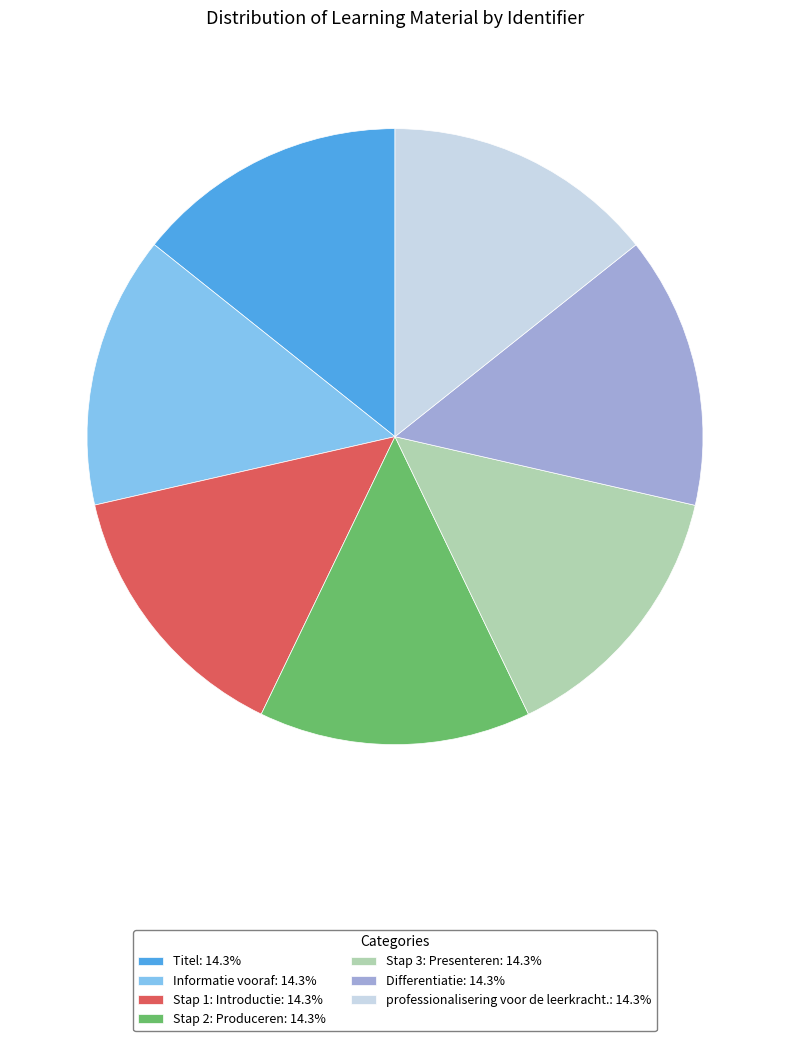

Count the number of slices in the pie.

7